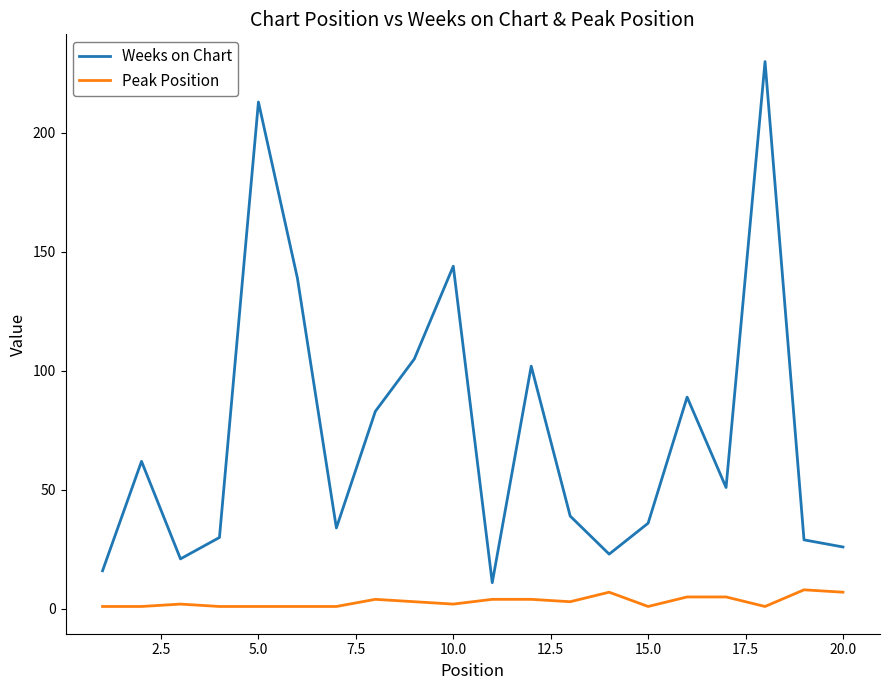

What is the sum of all Peak Position values?

62